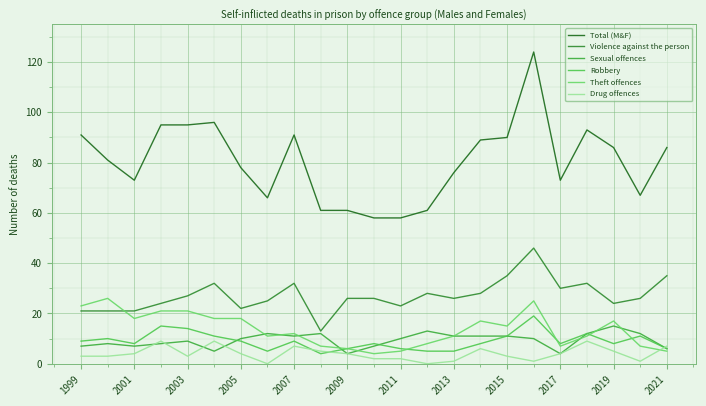

Reading left to right, extract all data points from this chart.

Total (M&F): 91	81	73	95	95	96	78	66	91	61	61	58	58	61	76	89	90	124	73	93	86	67	86
Violence against the person: 21	21	21	24	27	32	22	25	32	13	26	26	23	28	26	28	35	46	30	32	24	26	35
Sexual offences: 7	8	7	8	9	5	10	12	11	12	4	7	10	13	11	11	11	10	4	12	15	12	6
Robbery: 9	10	8	15	14	11	9	5	9	4	6	8	6	5	5	8	11	19	8	12	8	11	6
Theft offences: 23	26	18	21	21	18	18	11	12	7	6	4	5	8	11	17	15	25	7	11	17	7	5
Drug offences: 3	3	4	9	3	9	4	0	7	5	4	2	2	0	1	6	3	1	4	9	5	1	7